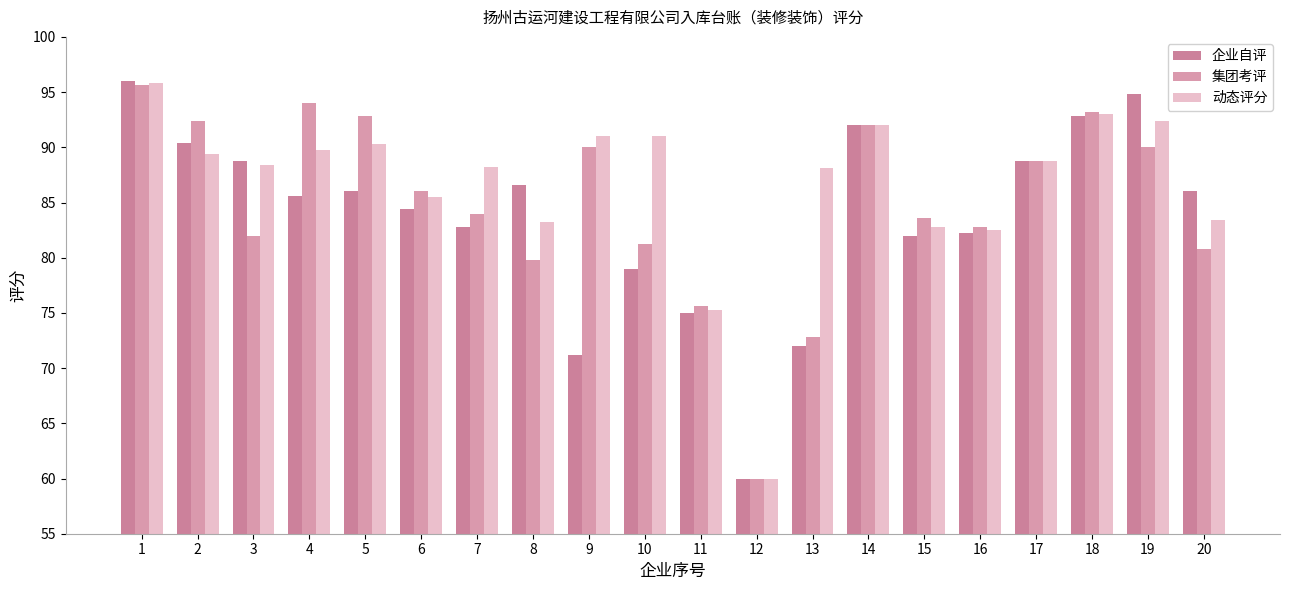

At 9, list the series in order from smallest to largest.

企业自评, 集团考评, 动态评分